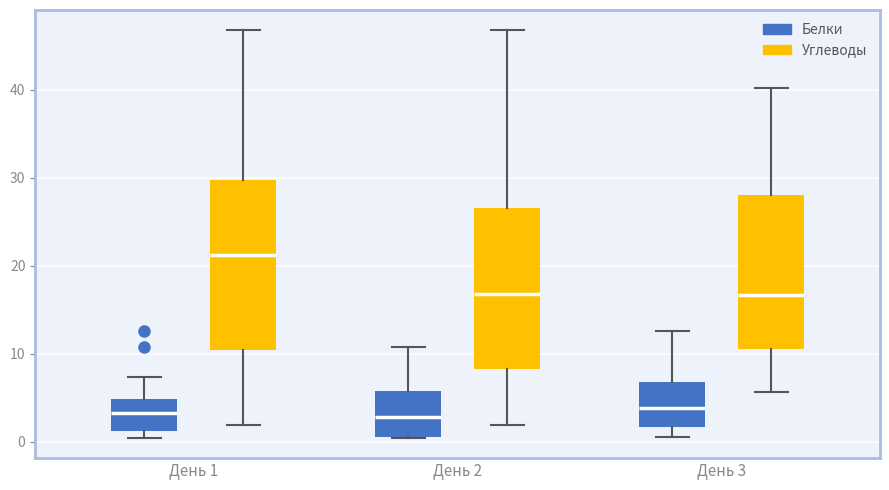

Comparing the boxes themselves (not the whiskers), which one is the tallest?

День 1 (Углеводы)